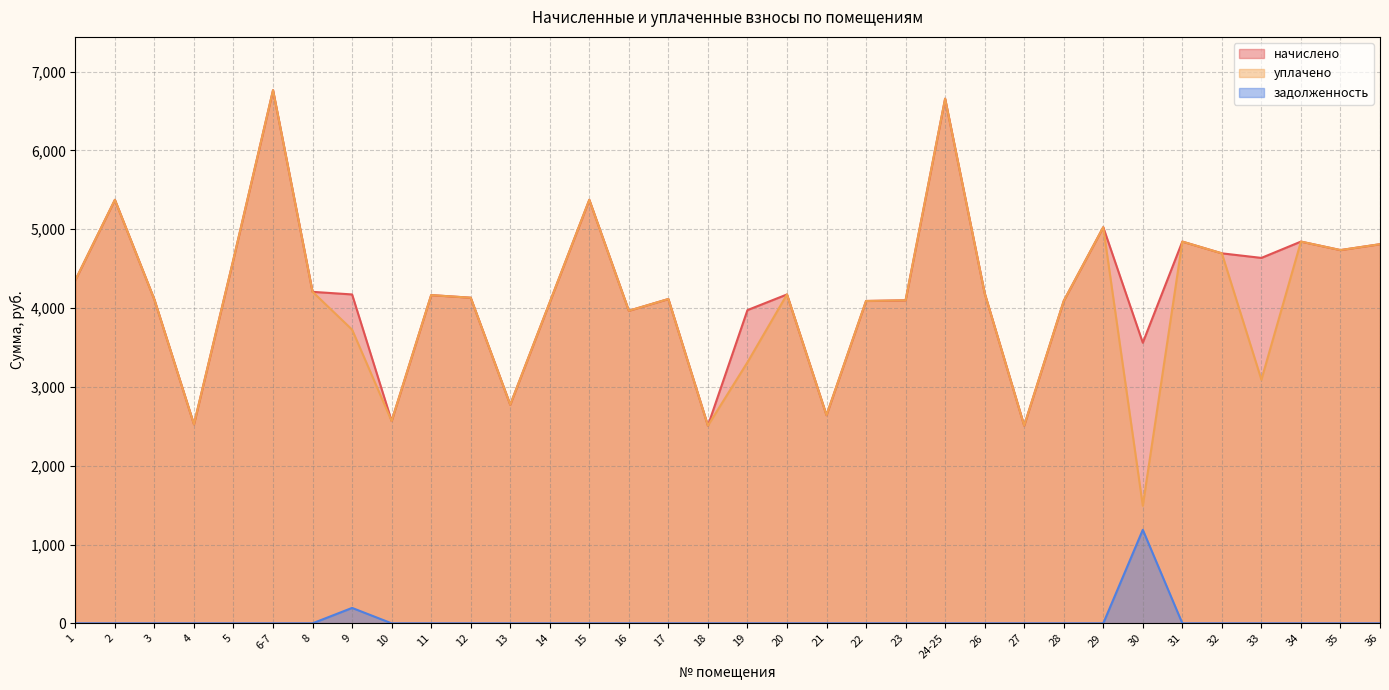

The value of начислено at 9 is 7377.8. True or false?

False